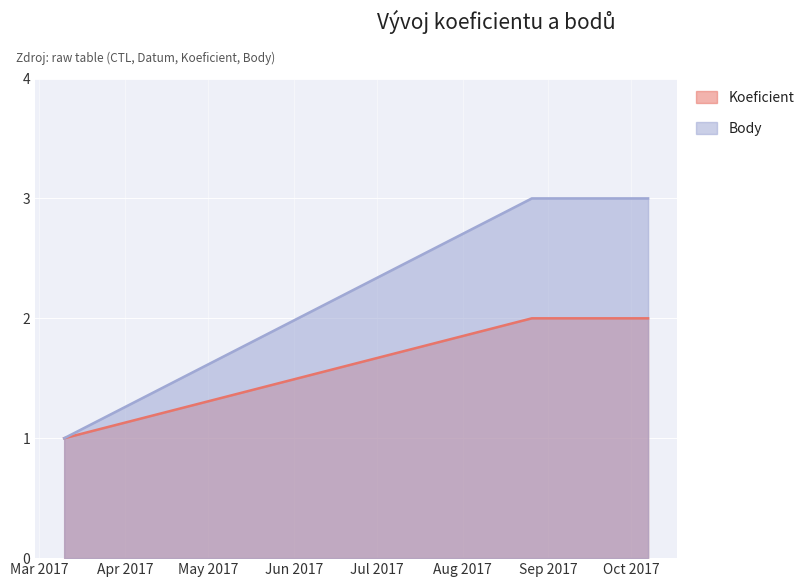

What are all the series names shown in the legend?

Koeficient, Body